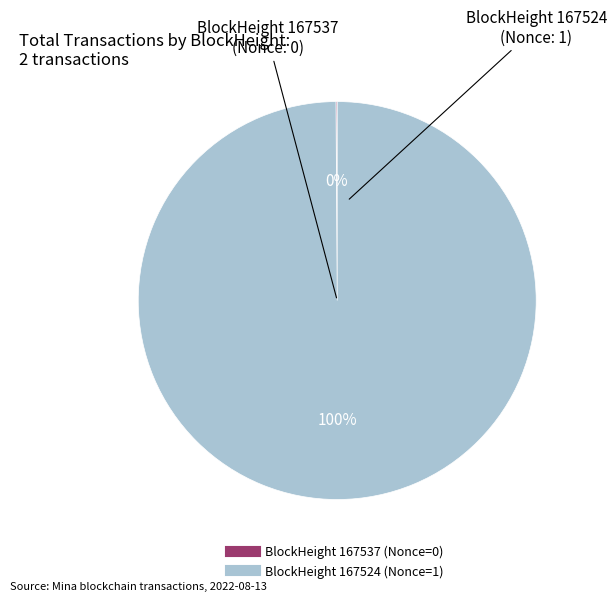

Does any single category account for the majority?

Yes